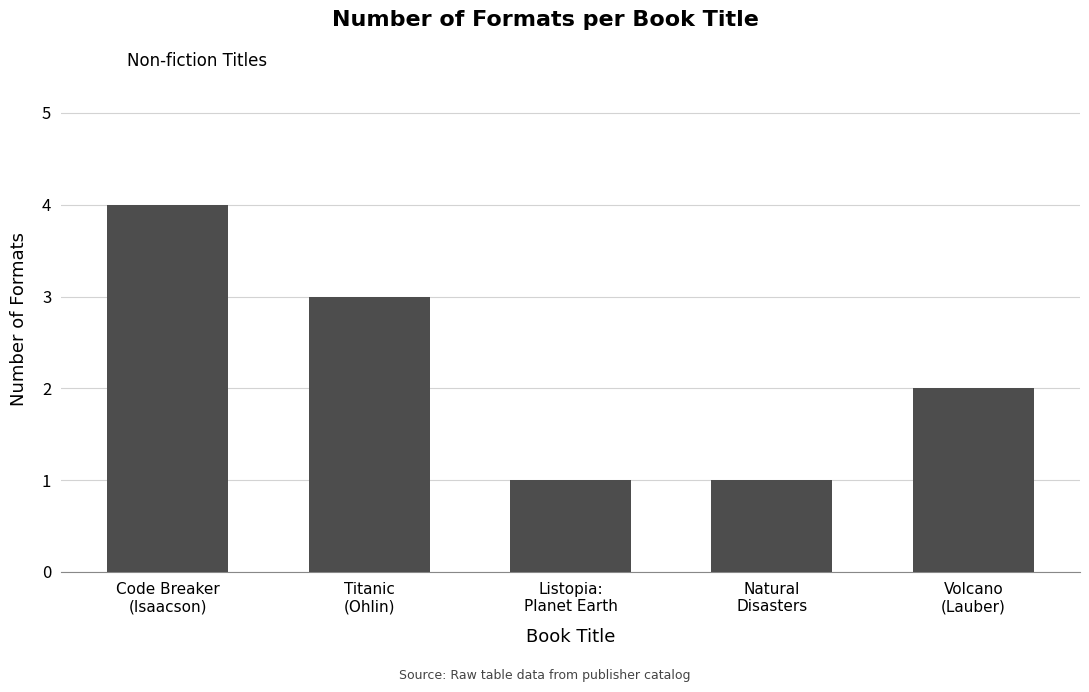

What is the difference between the maximum and minimum values?

3